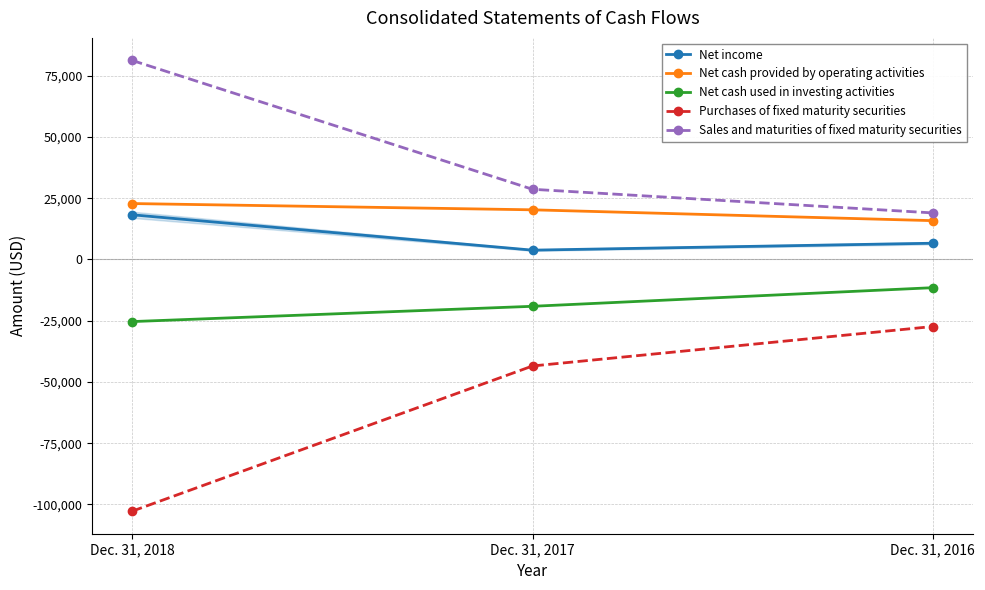

Is it true that Sales and maturities of fixed maturity securities equals 109867 at Dec. 31, 2018?

False